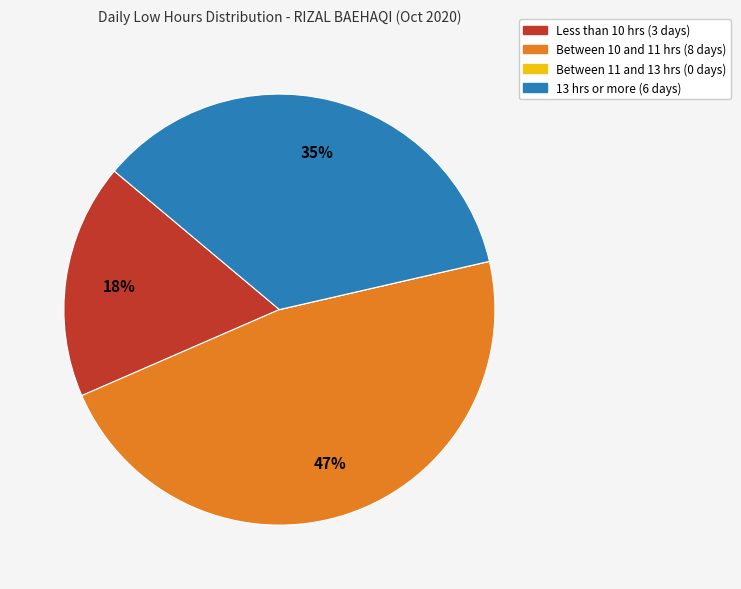

To the nearest percent, what is the average slice percentage?

25%